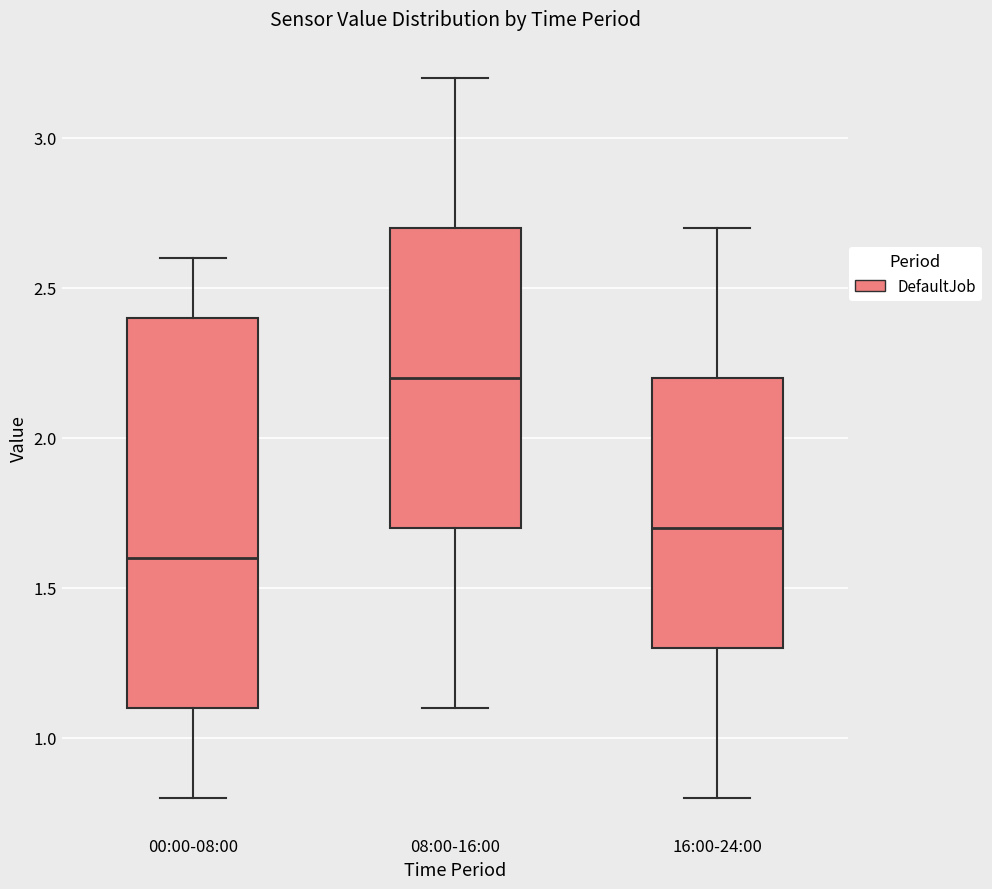

Reading left to right, transcribe this box plot: for each box, give where its median line is, the range the box spans, and where its two whiskers end, as read against the y-axis. The values are not printed on the chart, so give them approximately, as read against the axis.

00:00-08:00: median 1.6, box 1.1 to 2.4, whiskers 0.8 to 2.6
08:00-16:00: median 2.2, box 1.7 to 2.7, whiskers 1.1 to 3.2
16:00-24:00: median 1.7, box 1.3 to 2.2, whiskers 0.8 to 2.7